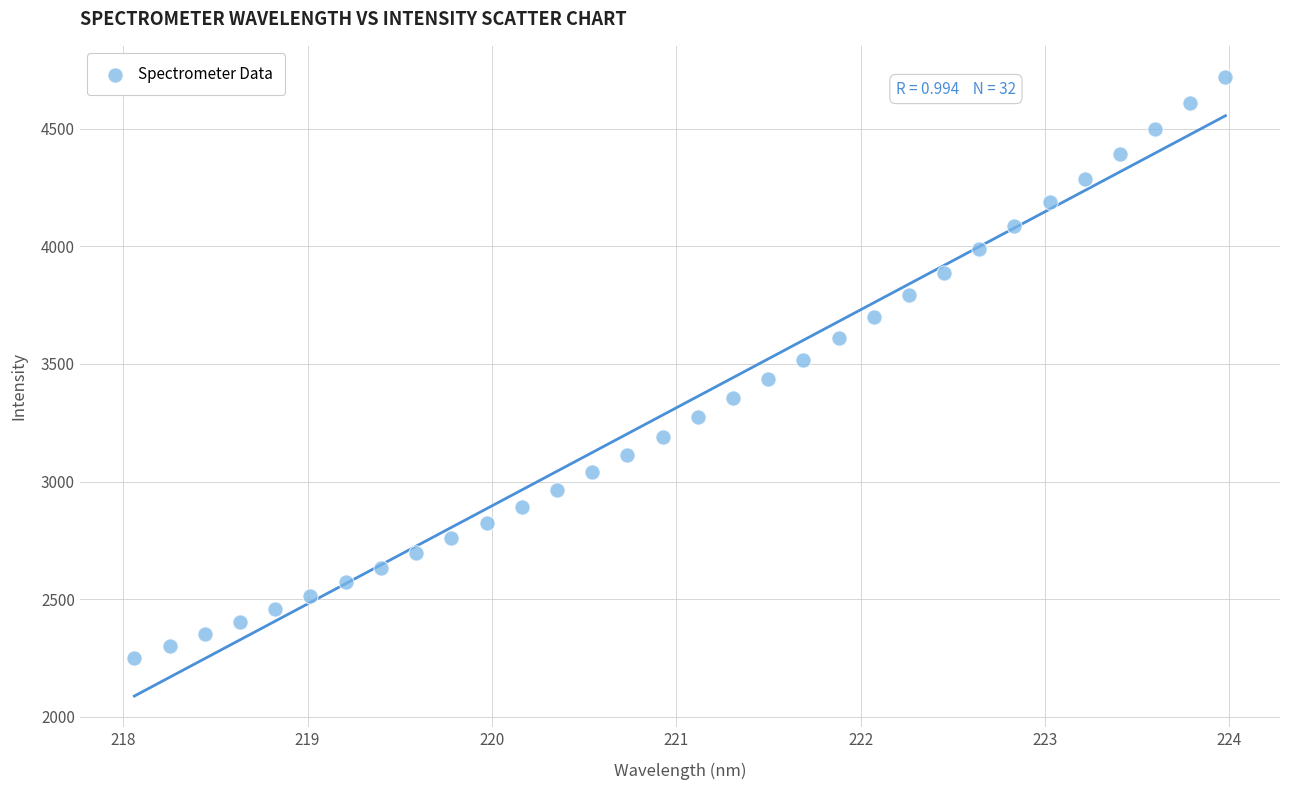

What is the range of Y values (max minus min)?

2471.2